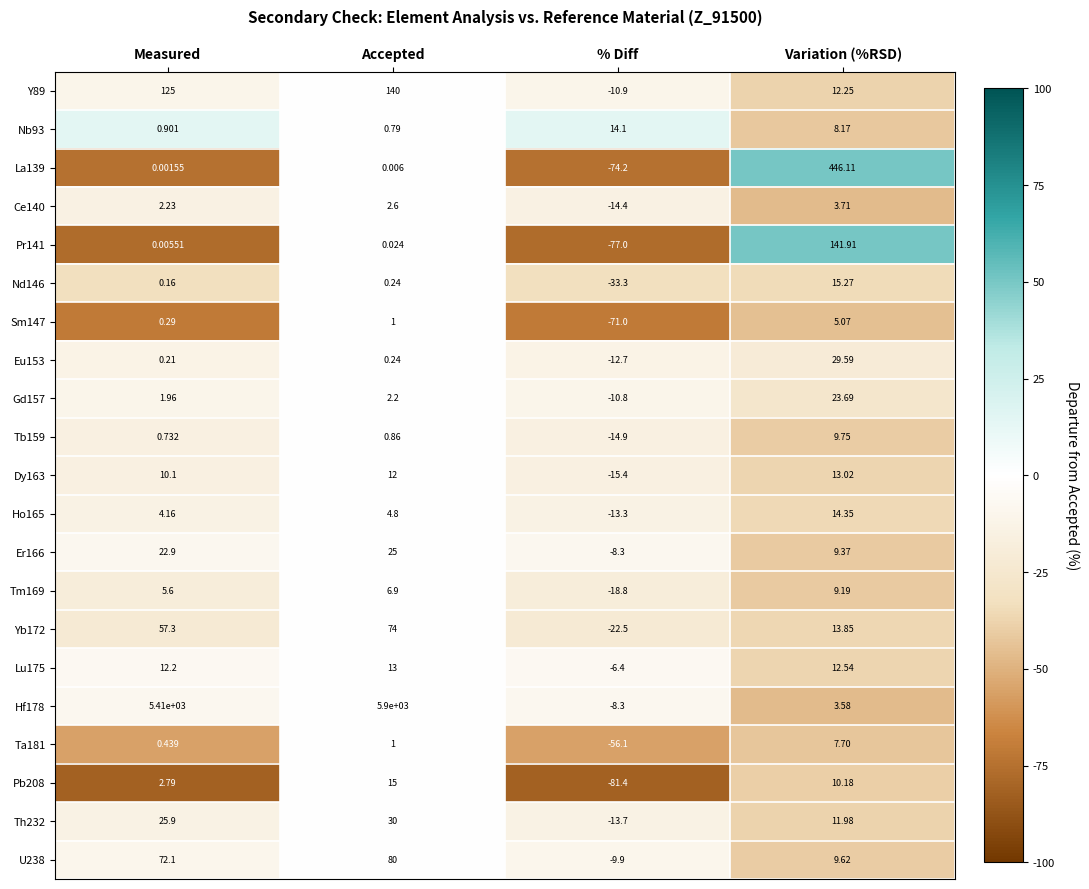

Rank the categories by Yb172 value from highest to lowest.

Accepted, Measured, Variation (%RSD), % Diff